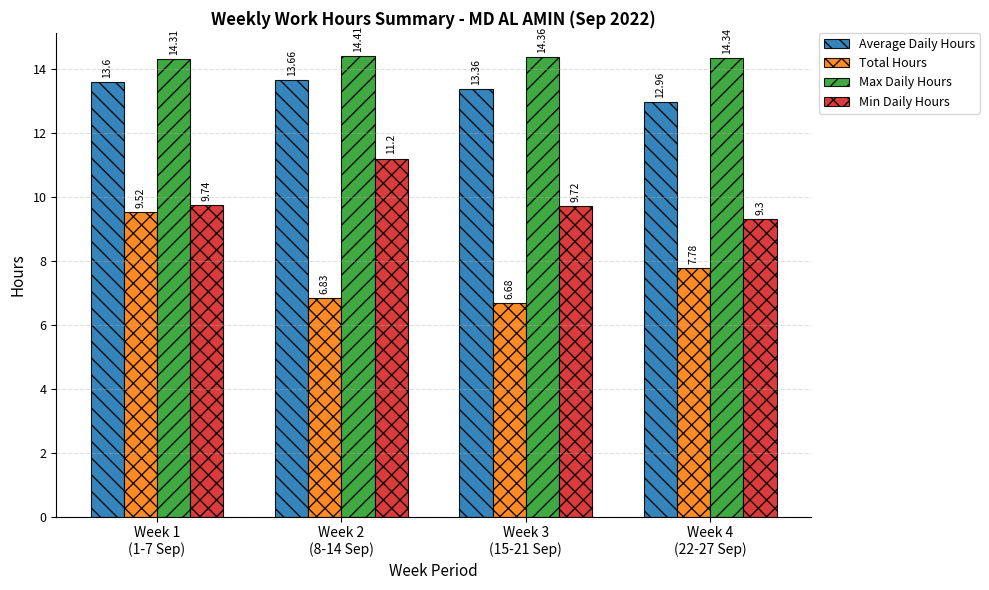

At which label does Min Daily Hours reach its peak?

Week 2
(8-14 Sep)